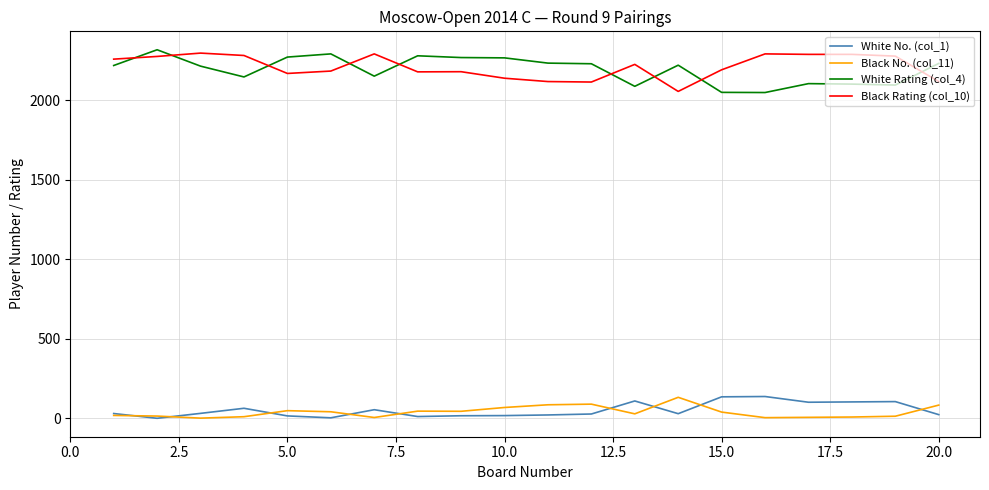

Does the chart have visible grid lines?

Yes